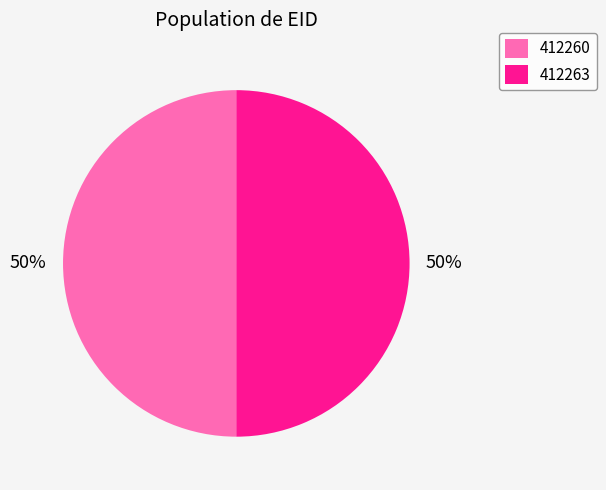

How many segments does this pie chart have?

2